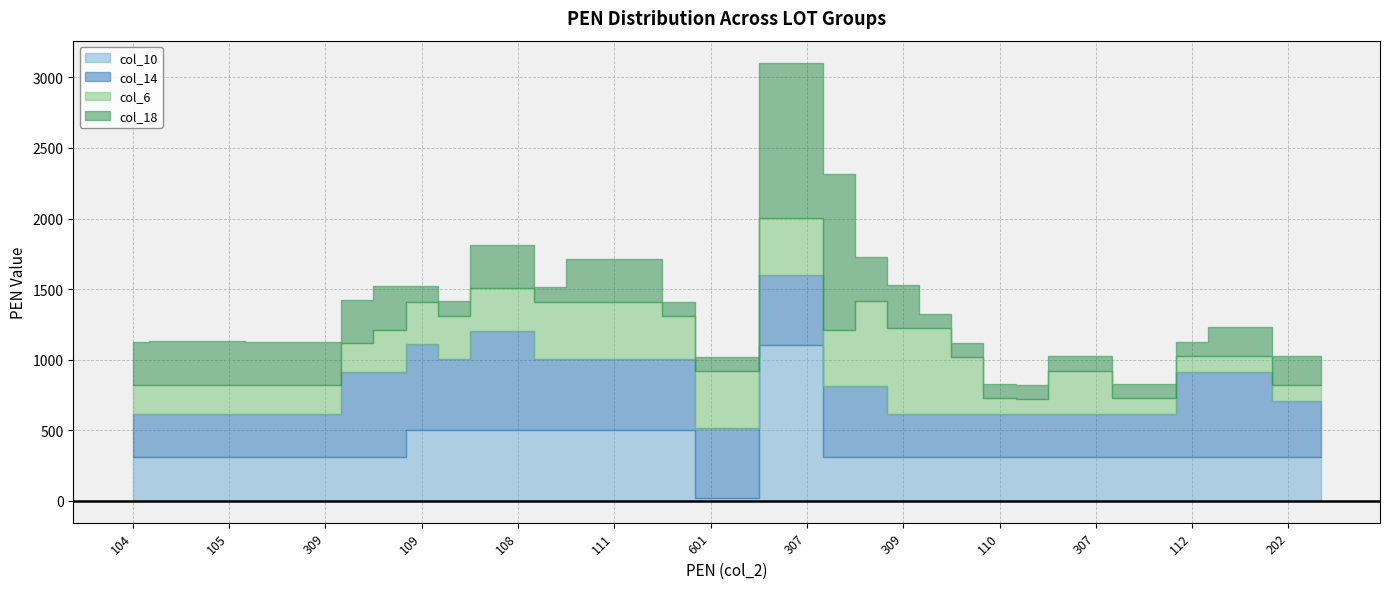

How many times do col_6 and col_14 cross each other?

2